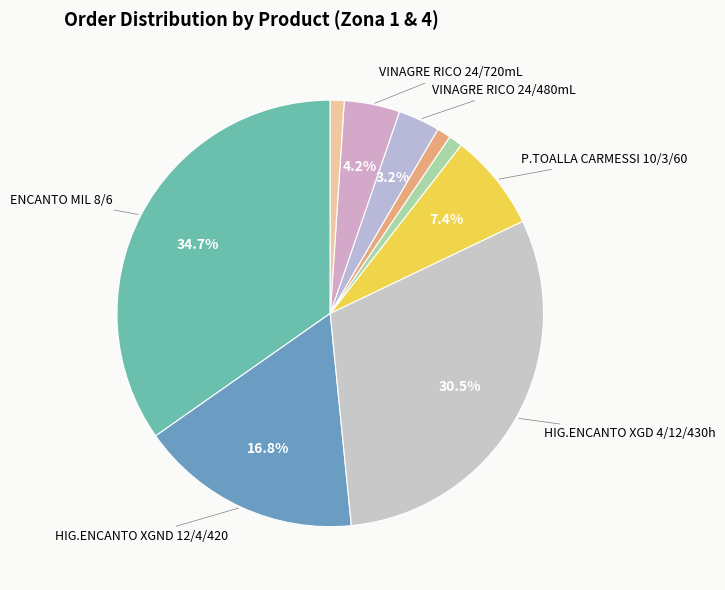

To the nearest percent, what is the difference between the largest and smallest slice percentages?

34%